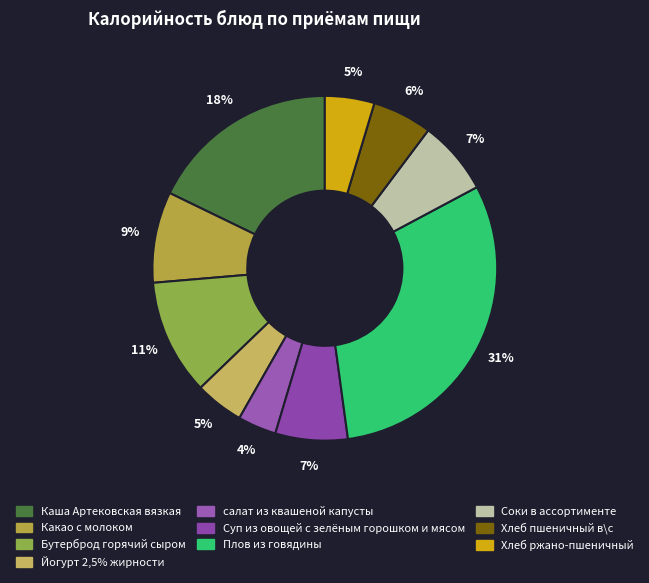

Is it true that Хлеб пшеничный в\с is 1% of the pie?

False